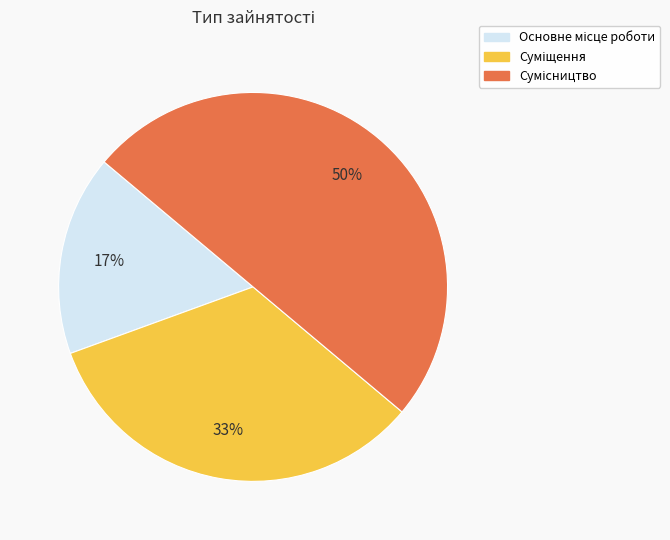

To the nearest percent, what is the average slice percentage?

33%